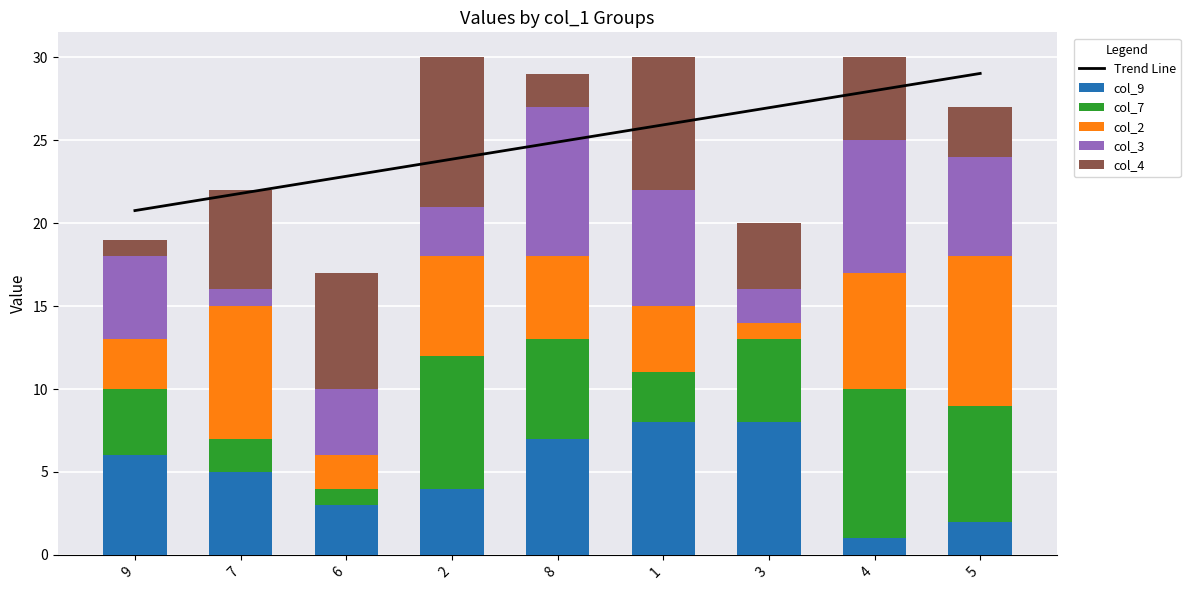

Where does the col_9 series first go above 5?

9